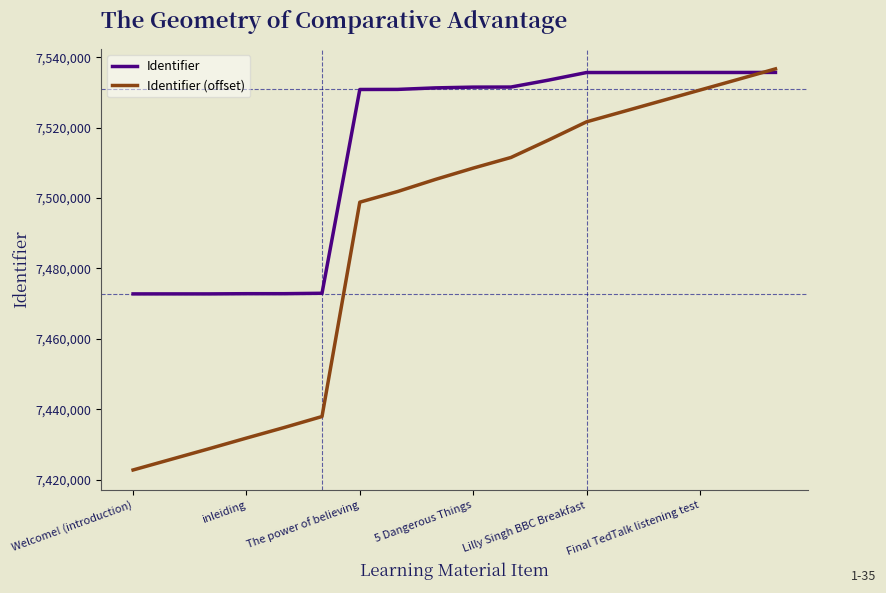

Which series has the largest range (max minus min)?

Identifier (offset)